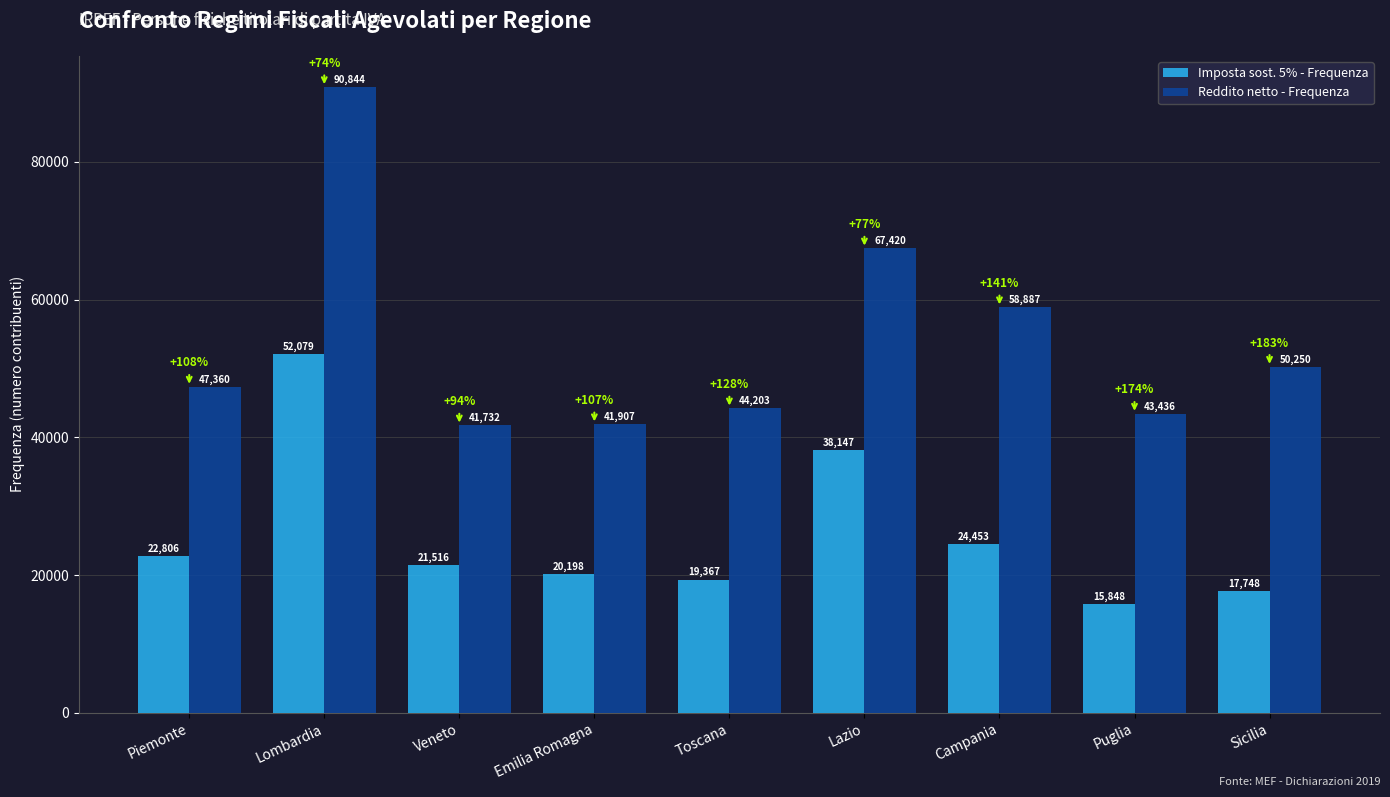

Which series has the largest range (max minus min)?

Reddito netto - Frequenza